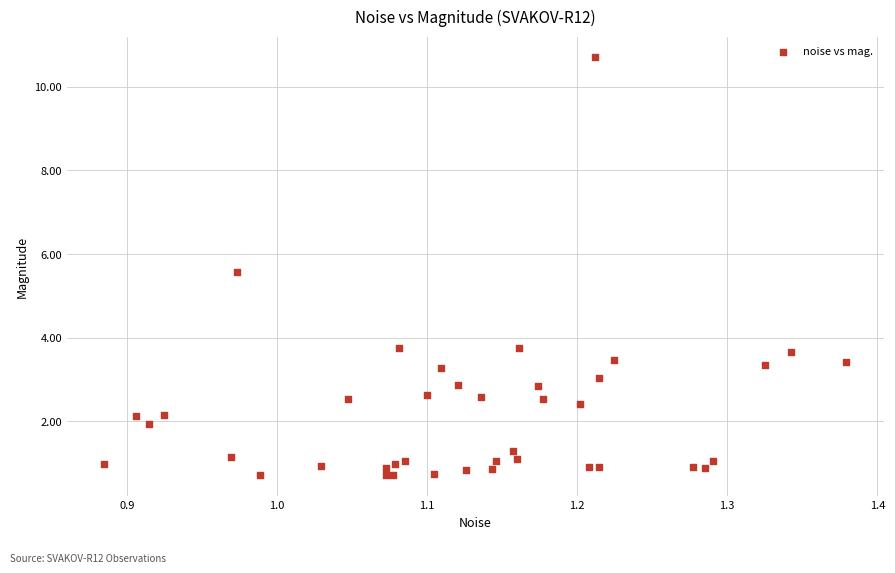

What Y value in the scatter plot is closest to 5?

5.6